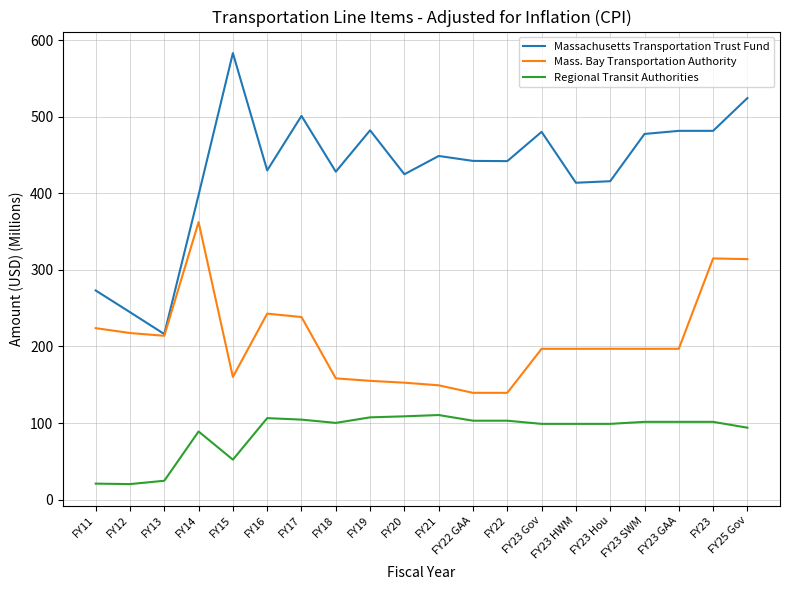

Where does the Regional Transit Authorities series first go above 101?

FY16